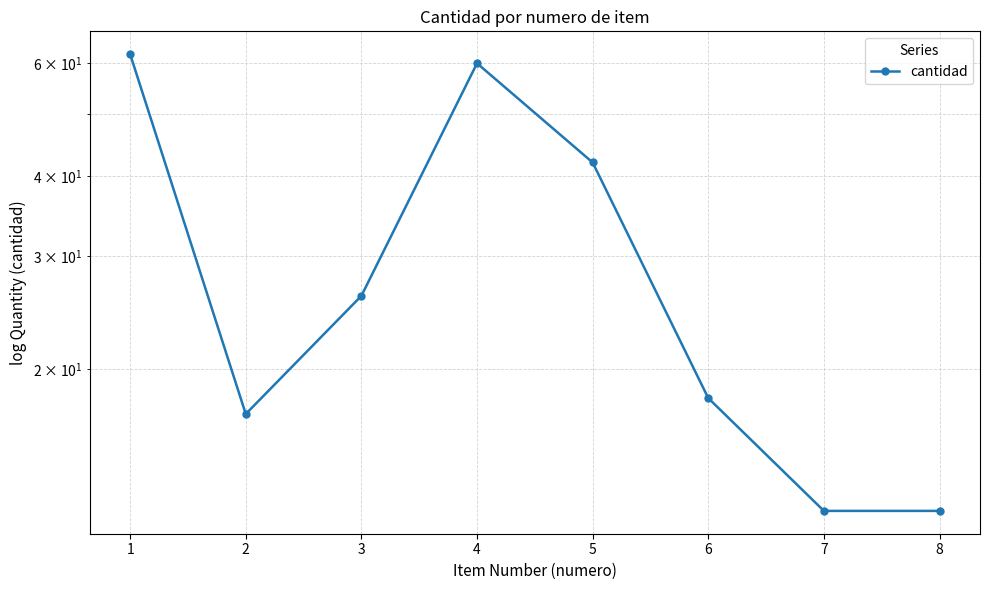

How many interior local valleys (lower than both neighbors) does the data have?

1